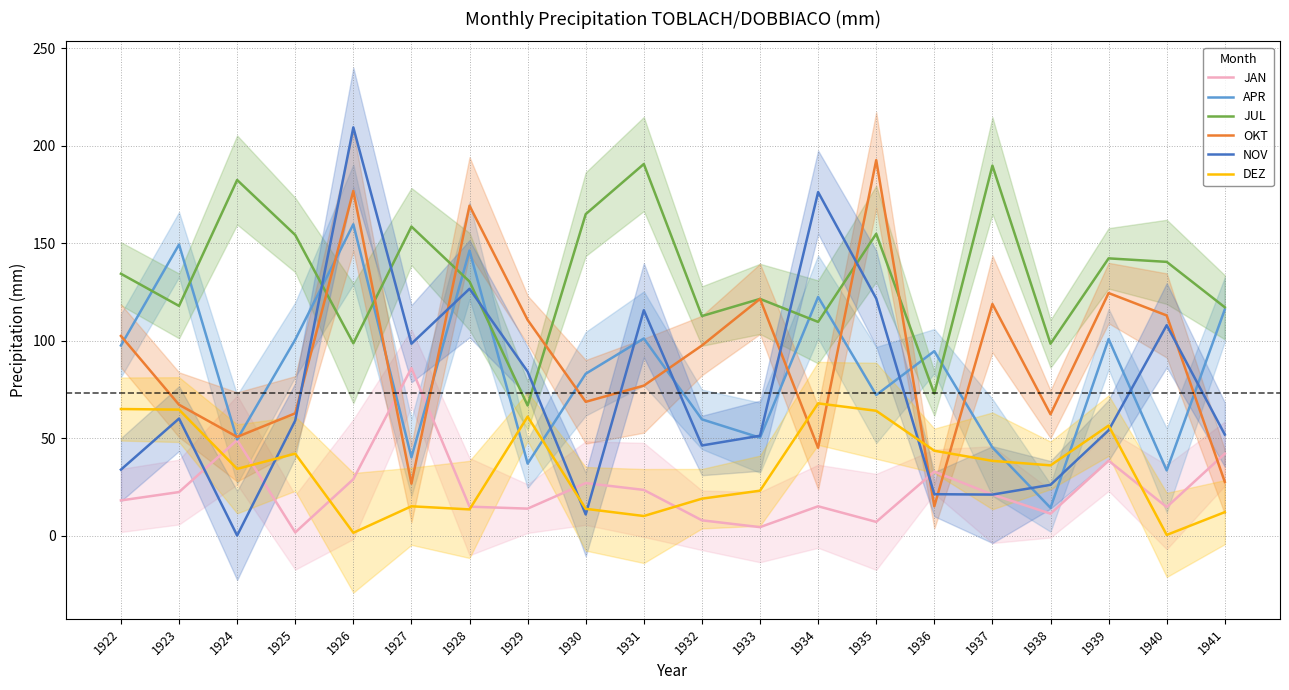

At how many categories does at least one series exceed 161?

8